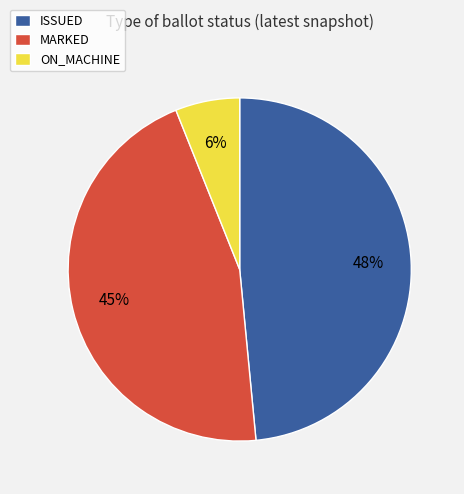

What is the largest slice in the pie chart?

ISSUED